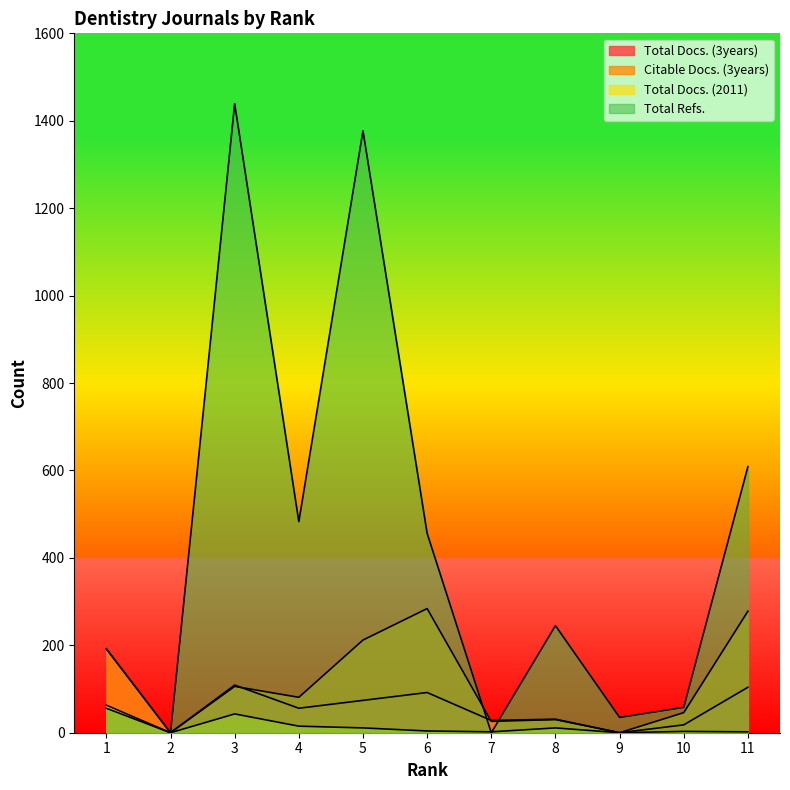

Rank the series at 3 from lowest to highest value.

Total Docs. (2011), Citable Docs. (3years), Total Docs. (3years), Total Refs.